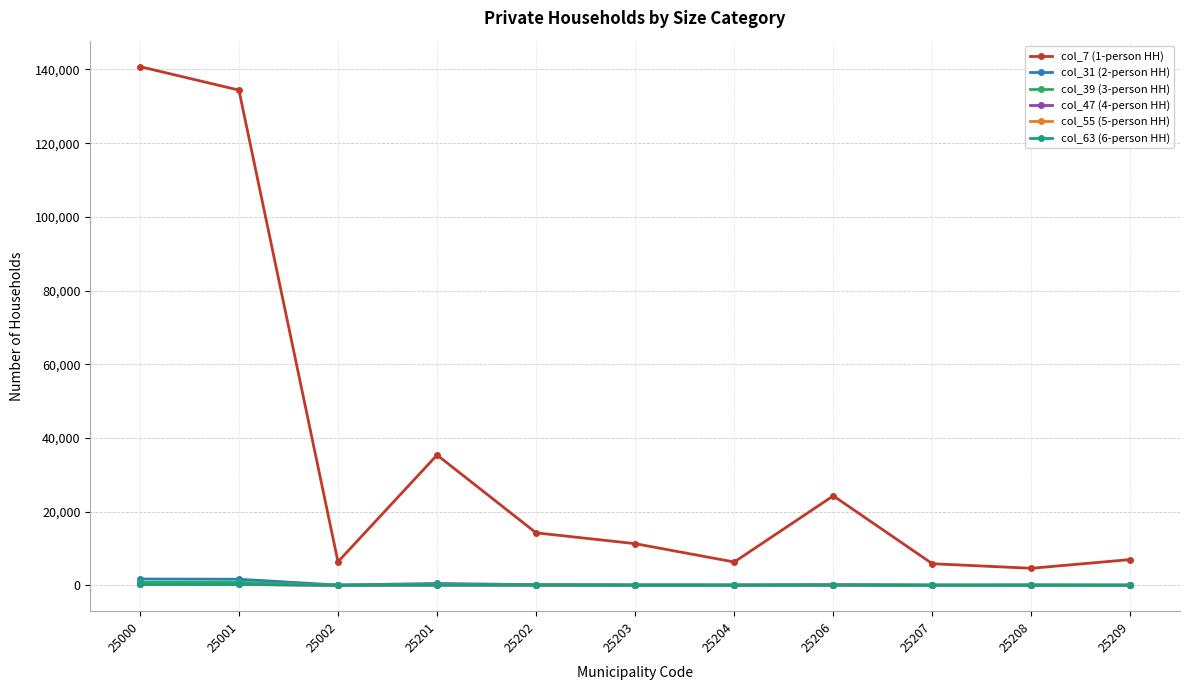

Is this an area chart (filled region under the line)?

No